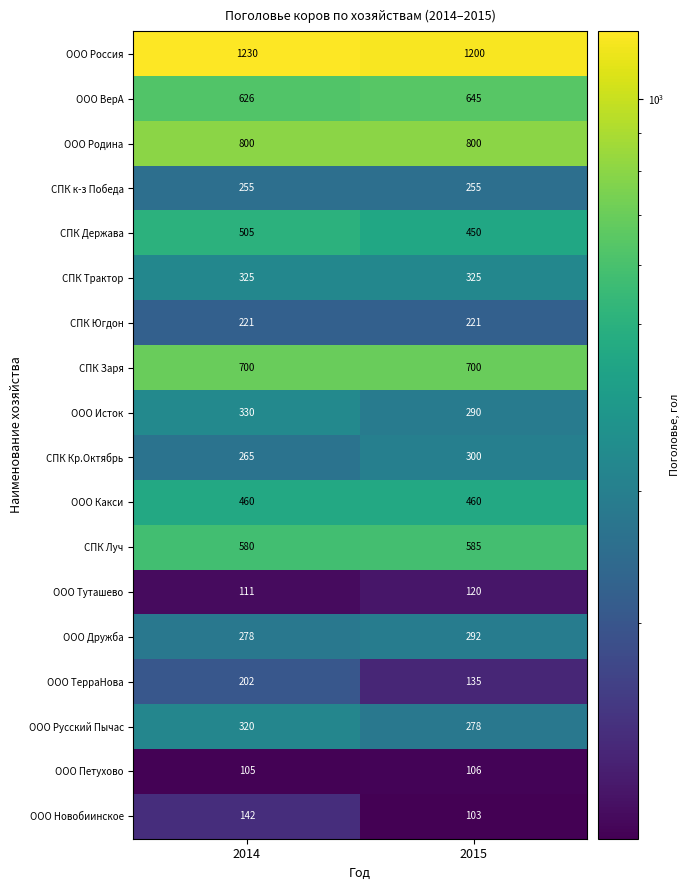

Which series has the widest spread of values?

ООО ТерраНова